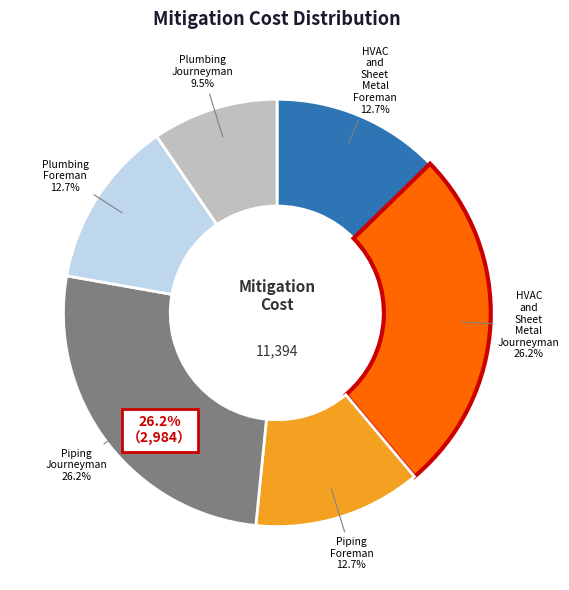

To the nearest percent, what portion does Plumbing Foreman represent?

13%